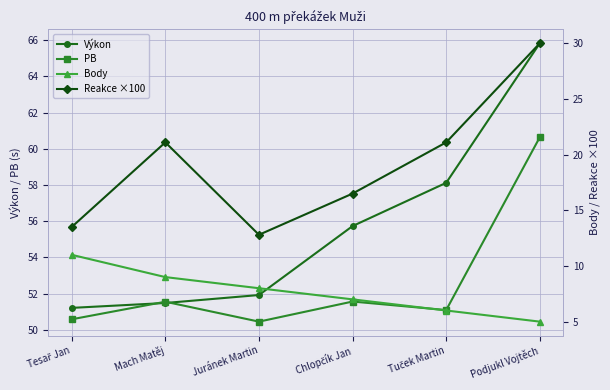

What is the label of the 1st point from the right?

Podjukl Vojtěch